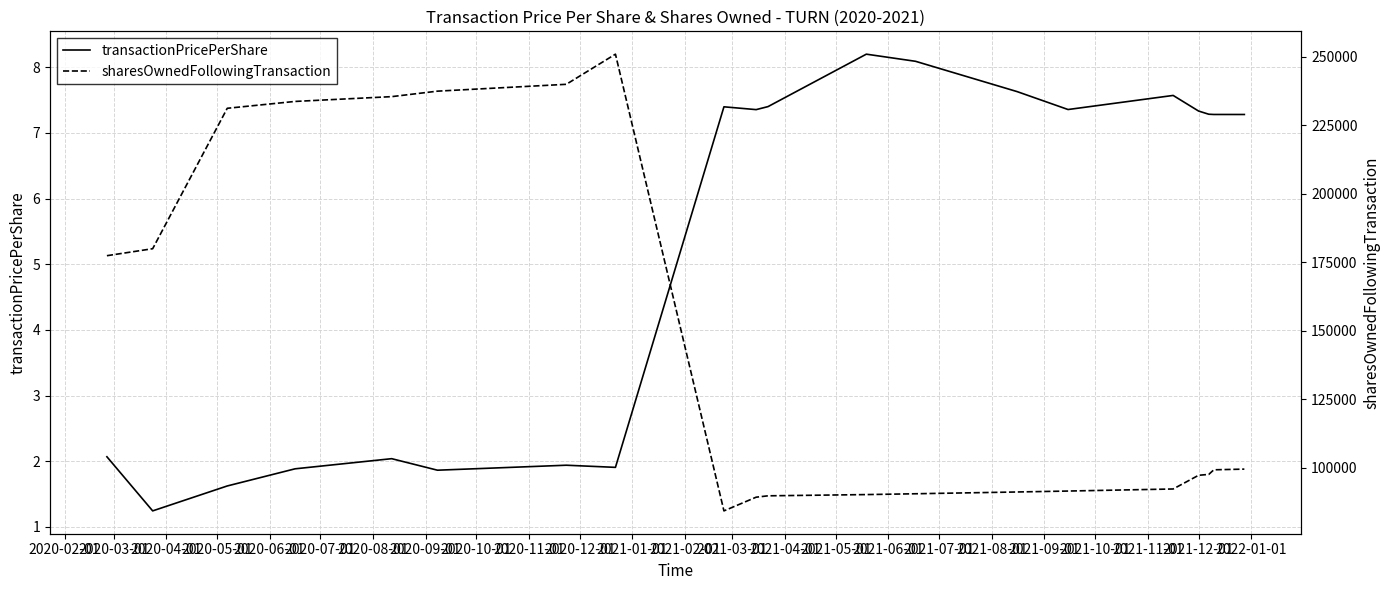

The sharesOwnedFollowingTransaction series shows 22931.7 at 2020-11-01. True or false?

False